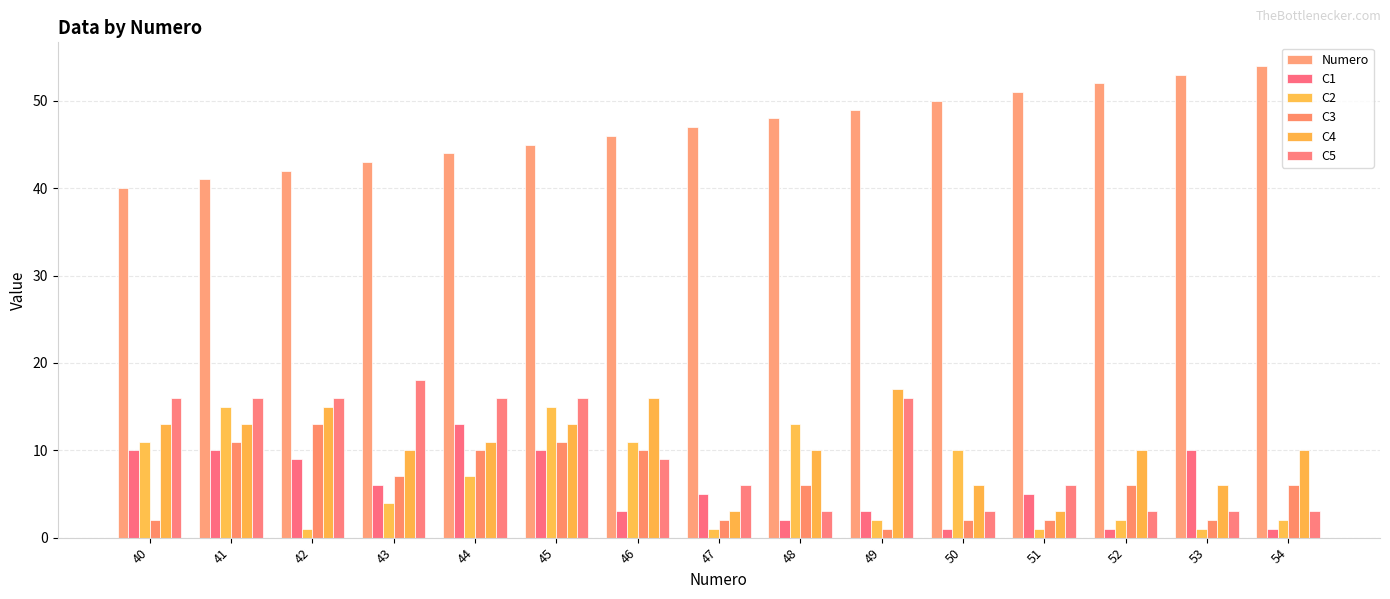

At which category is the sum across all series the highest?

45